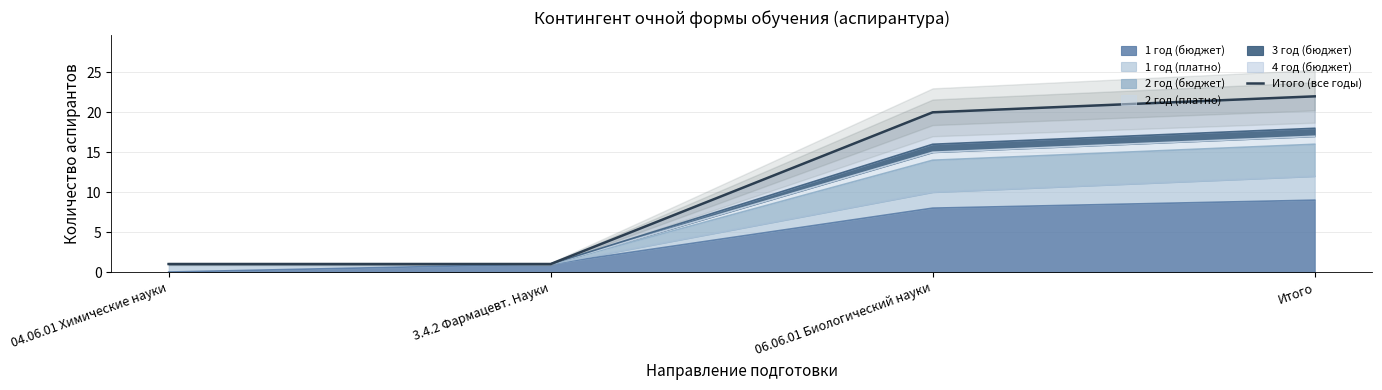

What value does the data have at Итого, to the nearest 5?

20